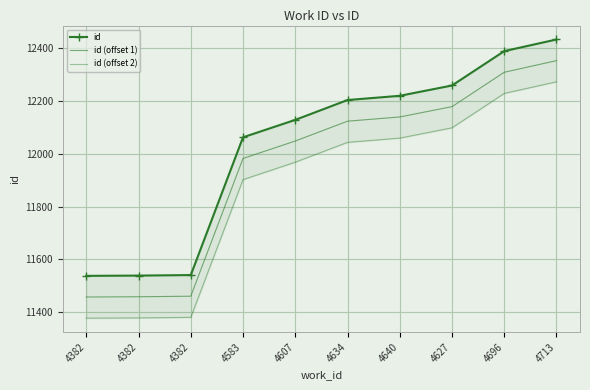

At which category does the chart reach its peak across all series?

4713